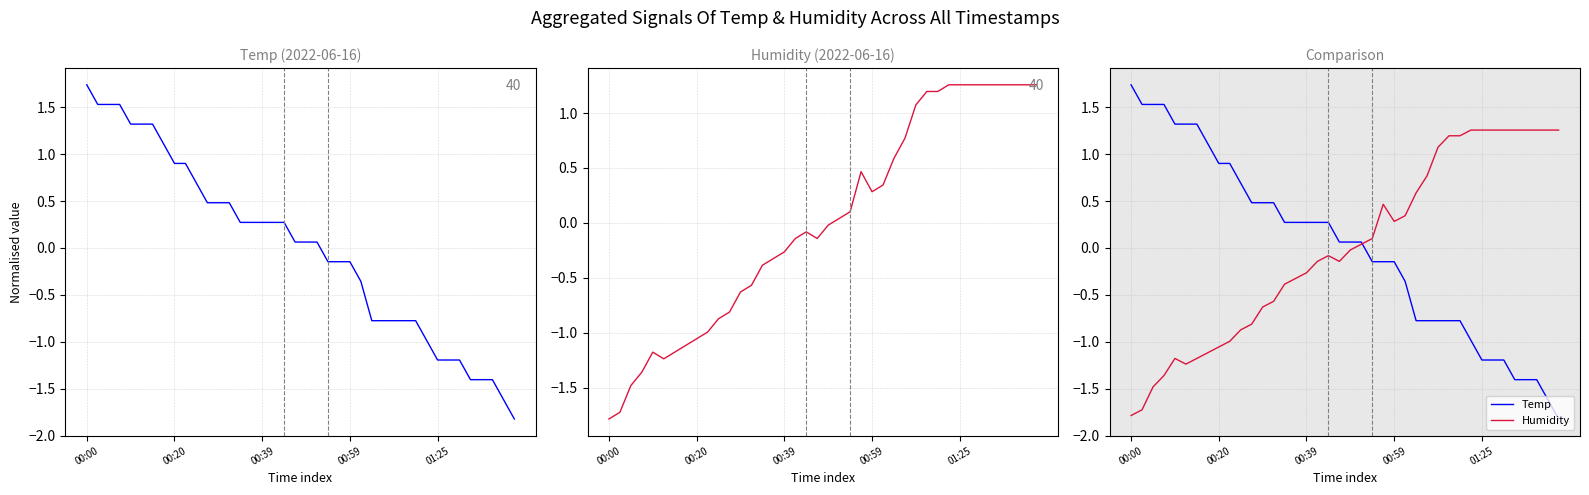

At which label does Humidity reach its peak?

31